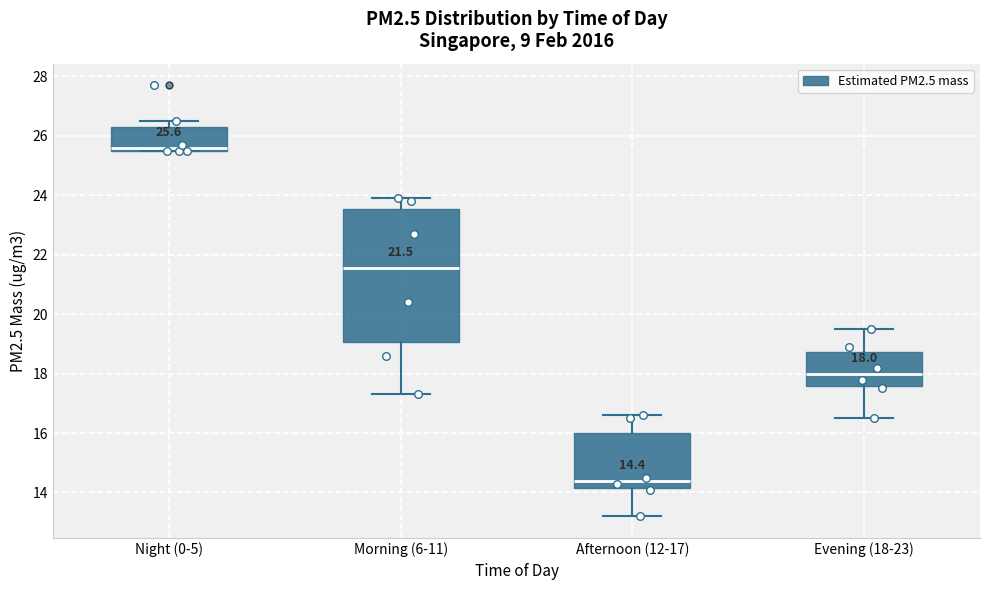

Which box is the tallest, from its lower edge to its upper edge?

Morning (6-11)